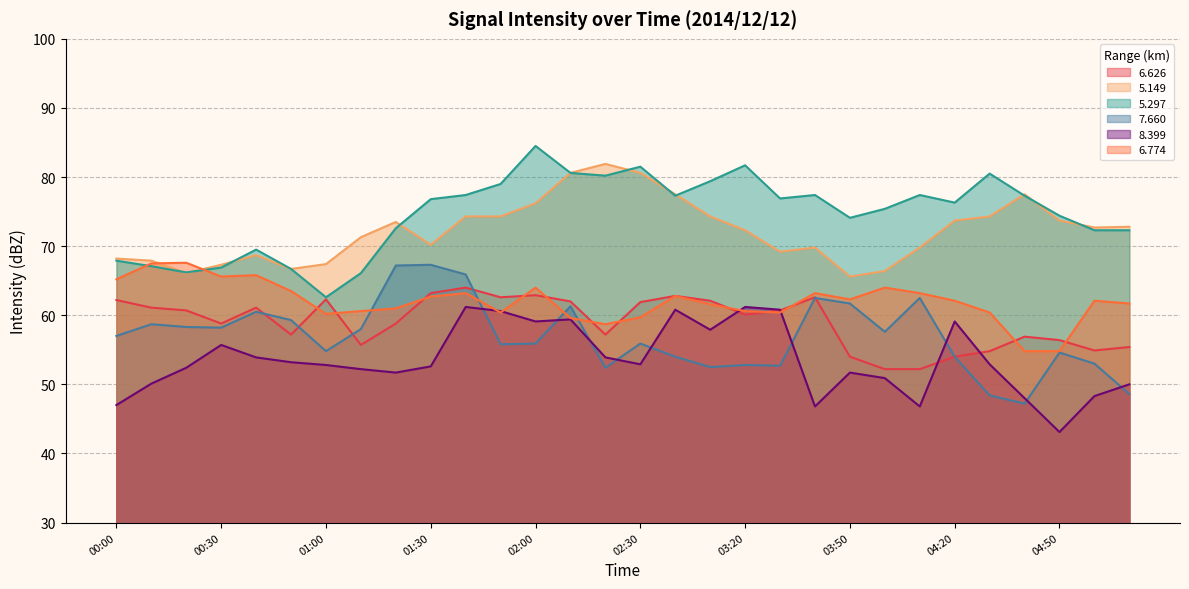

How many values in the 8.399 series exceed 52?

19